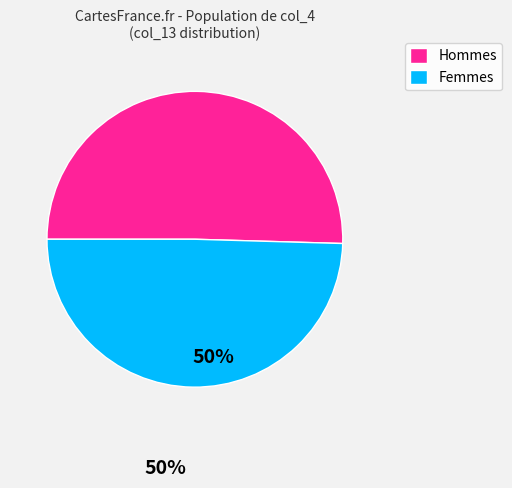

Which has a higher value, Femmes or Hommes?

Hommes